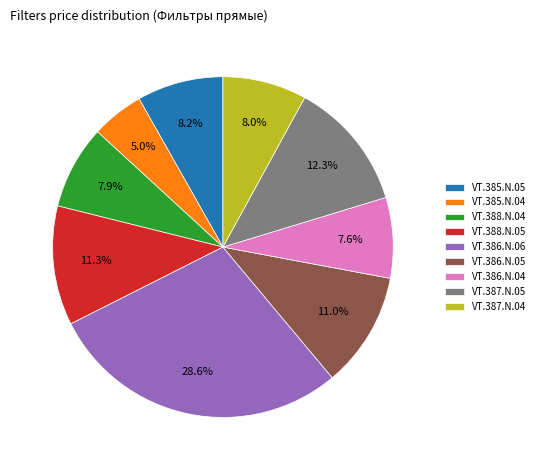

Do VT.388.N.04 and VT.386.N.04 together represent more than half of the pie?

No